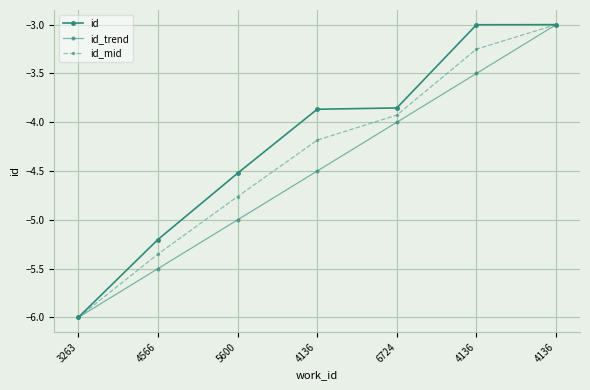

Does the chart have visible grid lines?

Yes